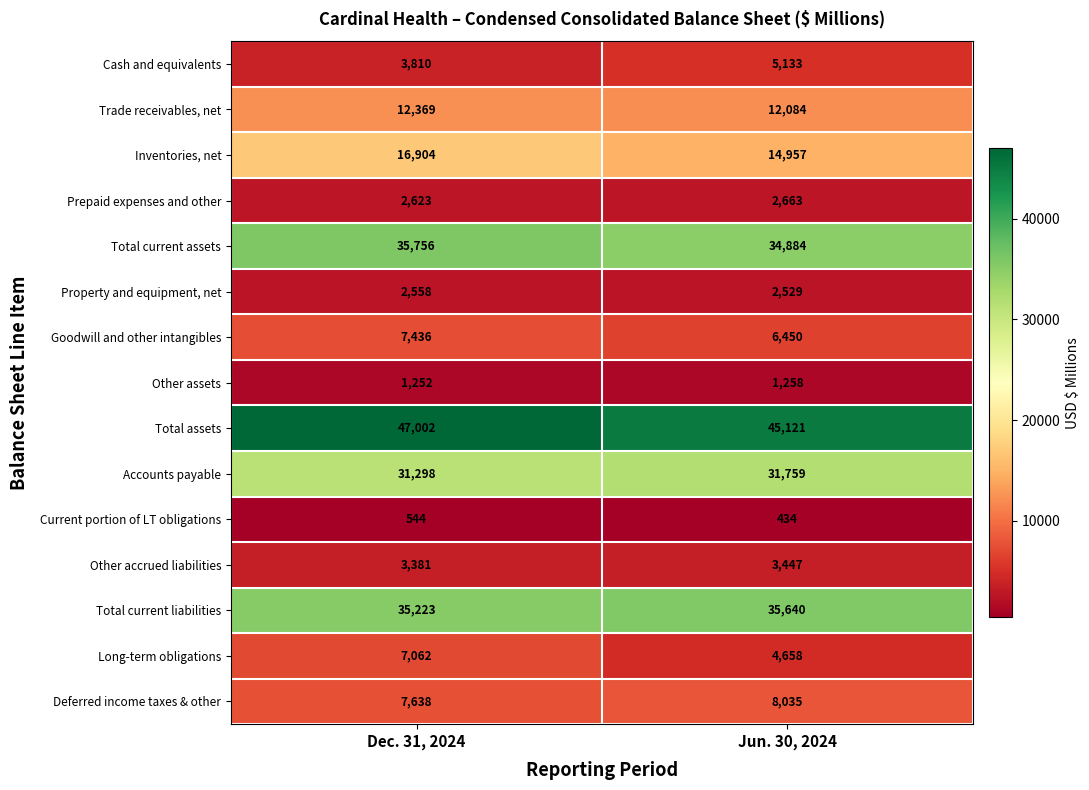

Which category has the highest value across all series?

Dec. 31, 2024